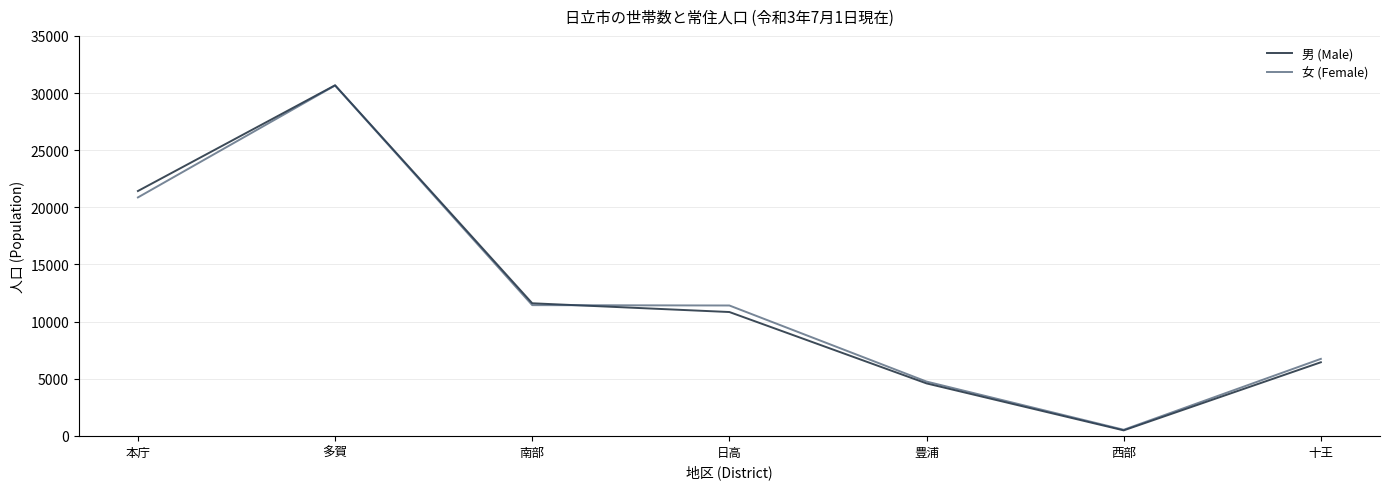

The value of 女 (Female) at 本庁 is 6983. True or false?

False